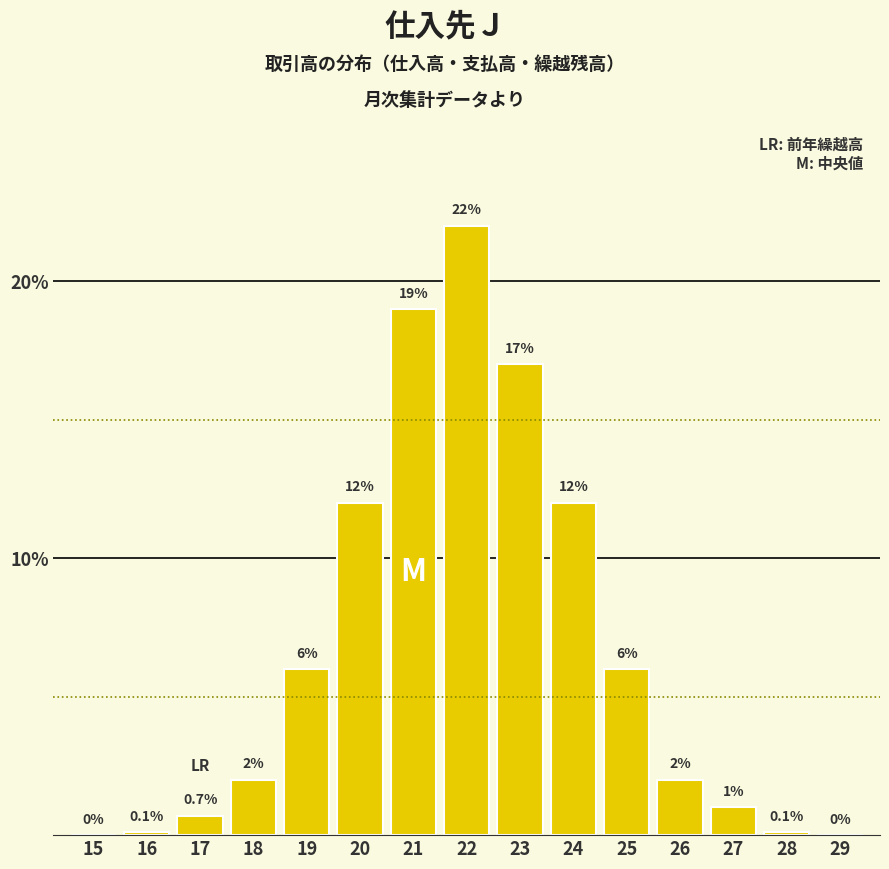

Reading left to right, what are all the values shown in this chart?

15=0.0	16=0.1	17=0.7	18=2.0	19=6.0	20=12.0	21=19.0	22=22.0	23=17.0	24=12.0	25=6.0	26=2.0	27=1.0	28=0.1	29=0.0